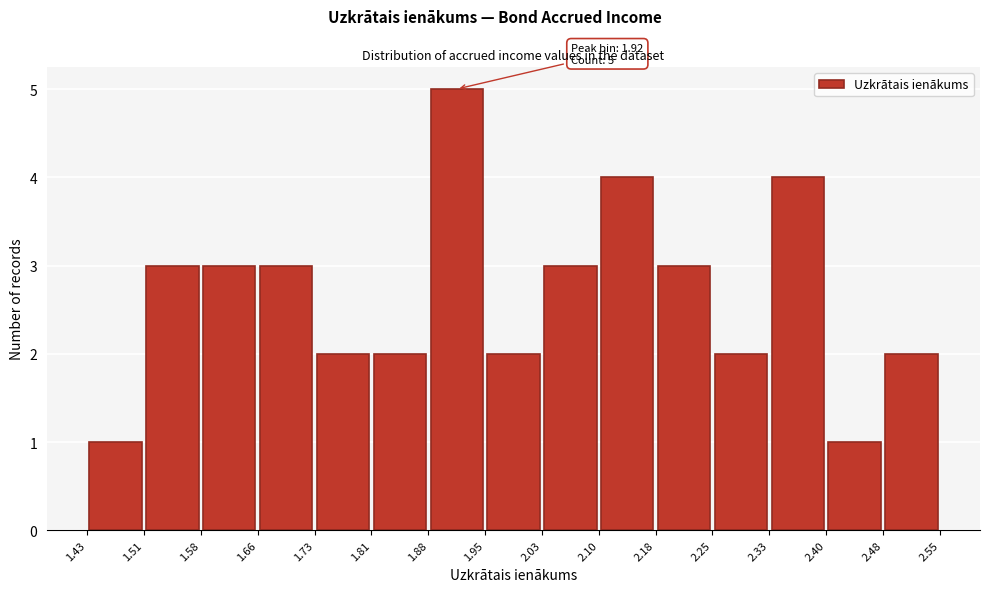

Which range on the x-axis has the tallest bar?

1.88 to 1.95